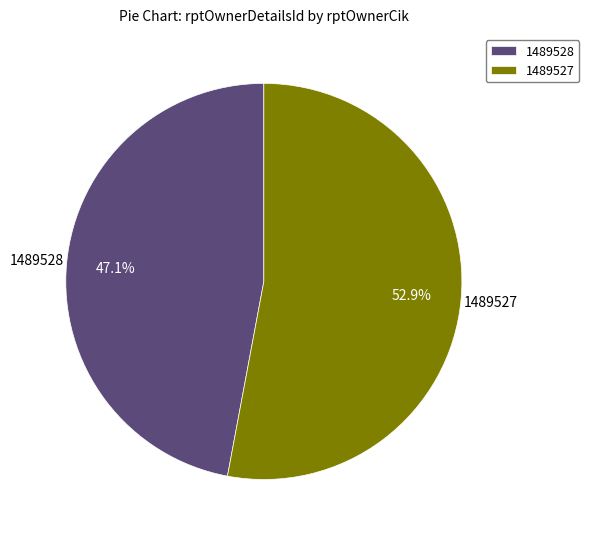

True or false: 1489528 accounts for 47% of the total.

True